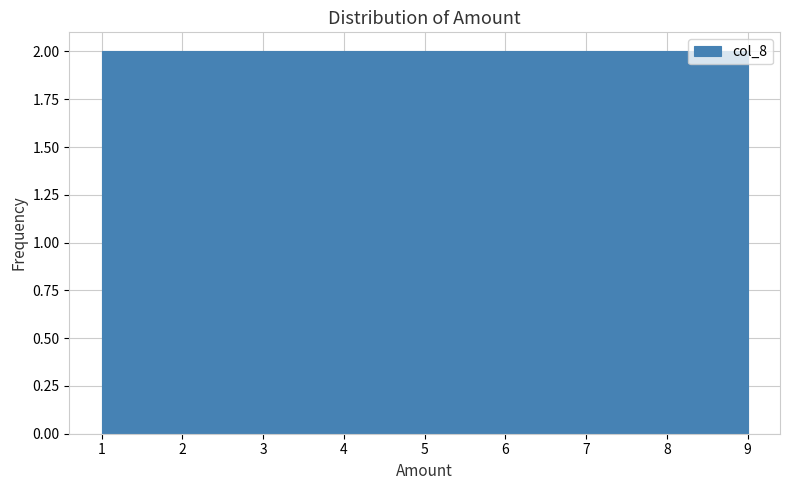

Reading left to right, transcribe this chart: for each bar, give the range it covers on the x-axis and its height. Neither the bar edges nor the heights are printed on the chart, so give them approximately, as read against the axes.

1.0 to 1.9: 2
1.9 to 2.8: 2
2.8 to 3.7: 2
3.7 to 4.6: 2
4.6 to 5.4: 2
5.4 to 6.3: 2
6.3 to 7.2: 2
7.2 to 8.1: 2
8.1 to 9.0: 2